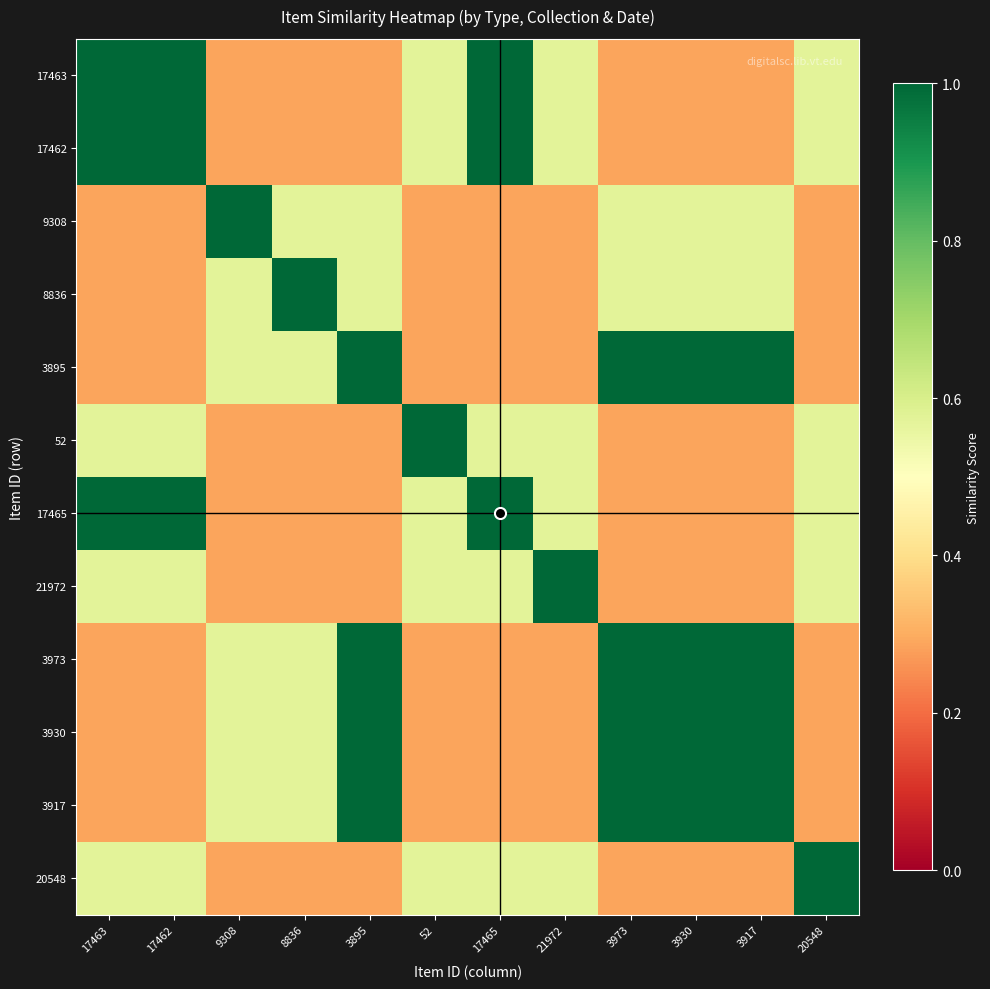

At which category is the sum across all series the highest?

3895